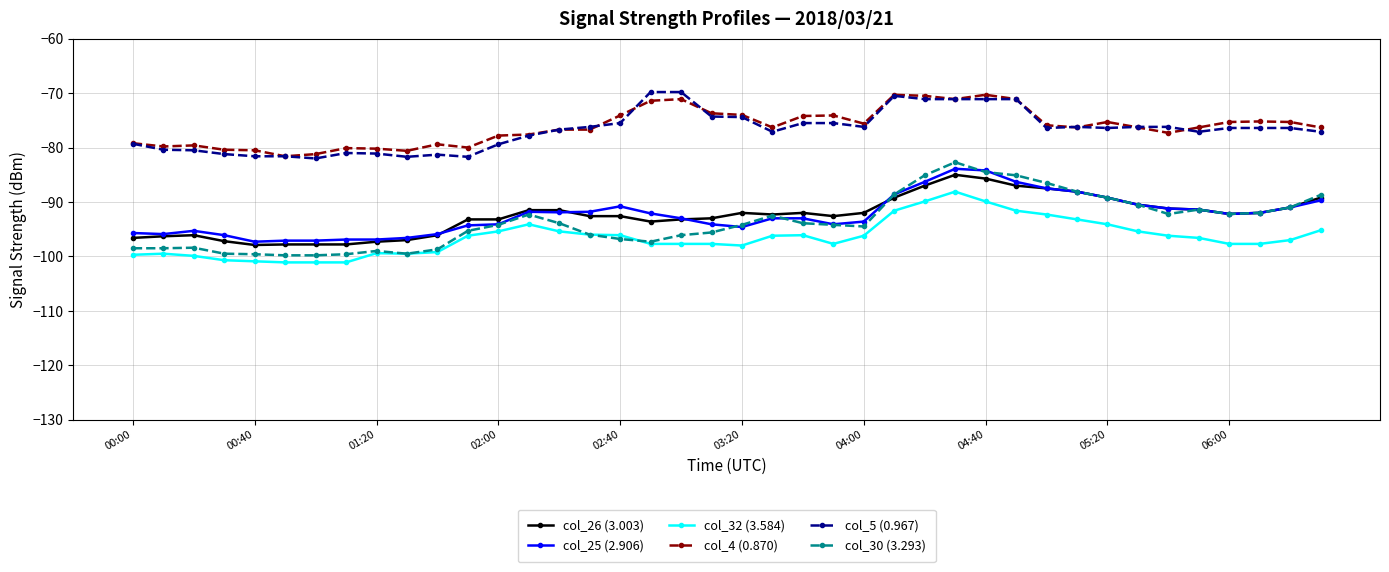

What is the value of the col_25 (2.906) point at the 25th from the left?

-93.6